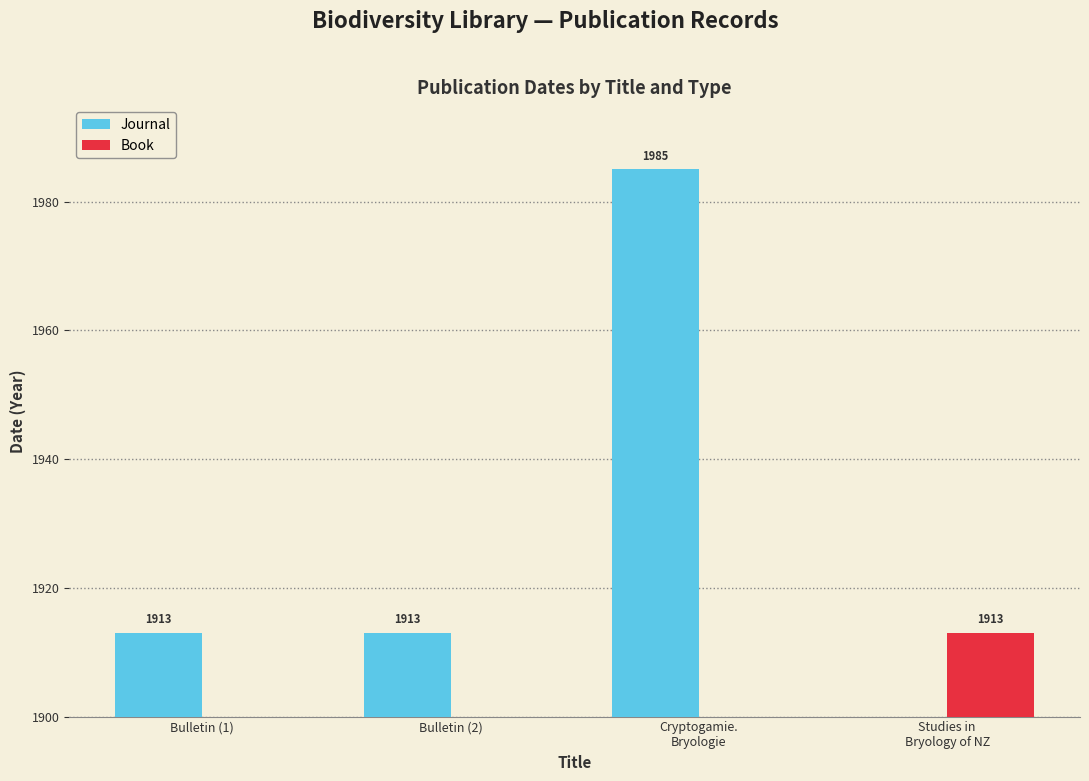

What value does the Book series have at Studies in
Bryology of NZ, to the nearest 50?

1900